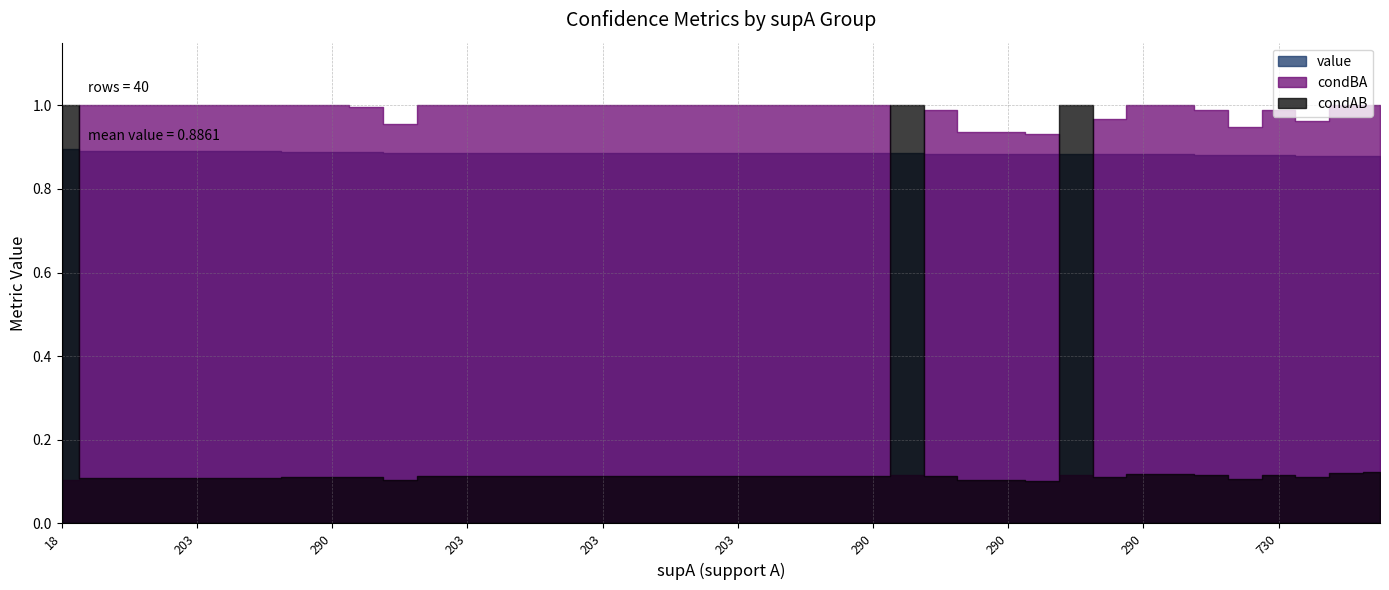

Count the condAB values in the range 0 to 1.

40